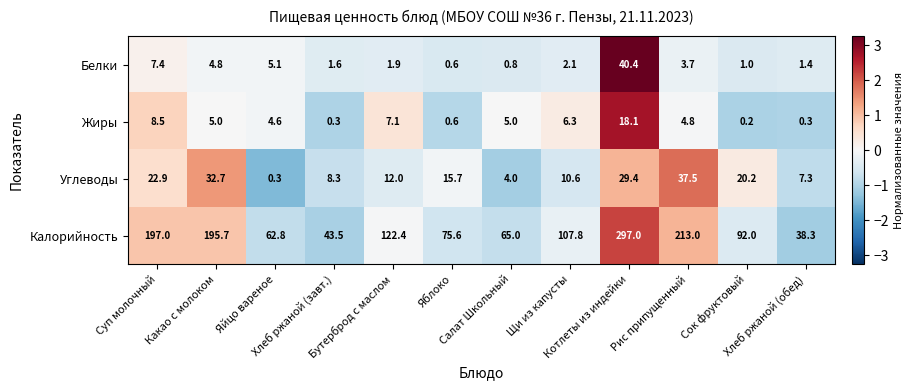

Which series has the largest range (max minus min)?

Калорийность